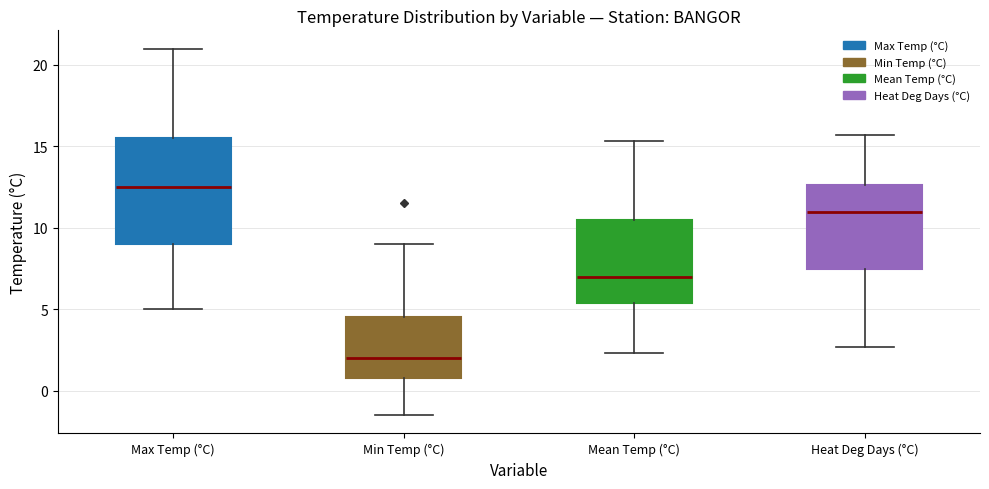

Reading left to right, read every box against the y-axis: the position of its median line, the range the box covers, and the ends of its whiskers. The values are not printed on the chart, so give them approximately, as read against the axis.

Max Temp (°C): median 12.5, box 9.0 to 15.5, whiskers 5.0 to 21.0
Min Temp (°C): median 2.0, box 1.0 to 4.5, whiskers -1.5 to 9.0
Mean Temp (°C): median 7.0, box 5.5 to 10.5, whiskers 2.5 to 15.5
Heat Deg Days (°C): median 11.0, box 7.5 to 12.5, whiskers 2.5 to 15.5